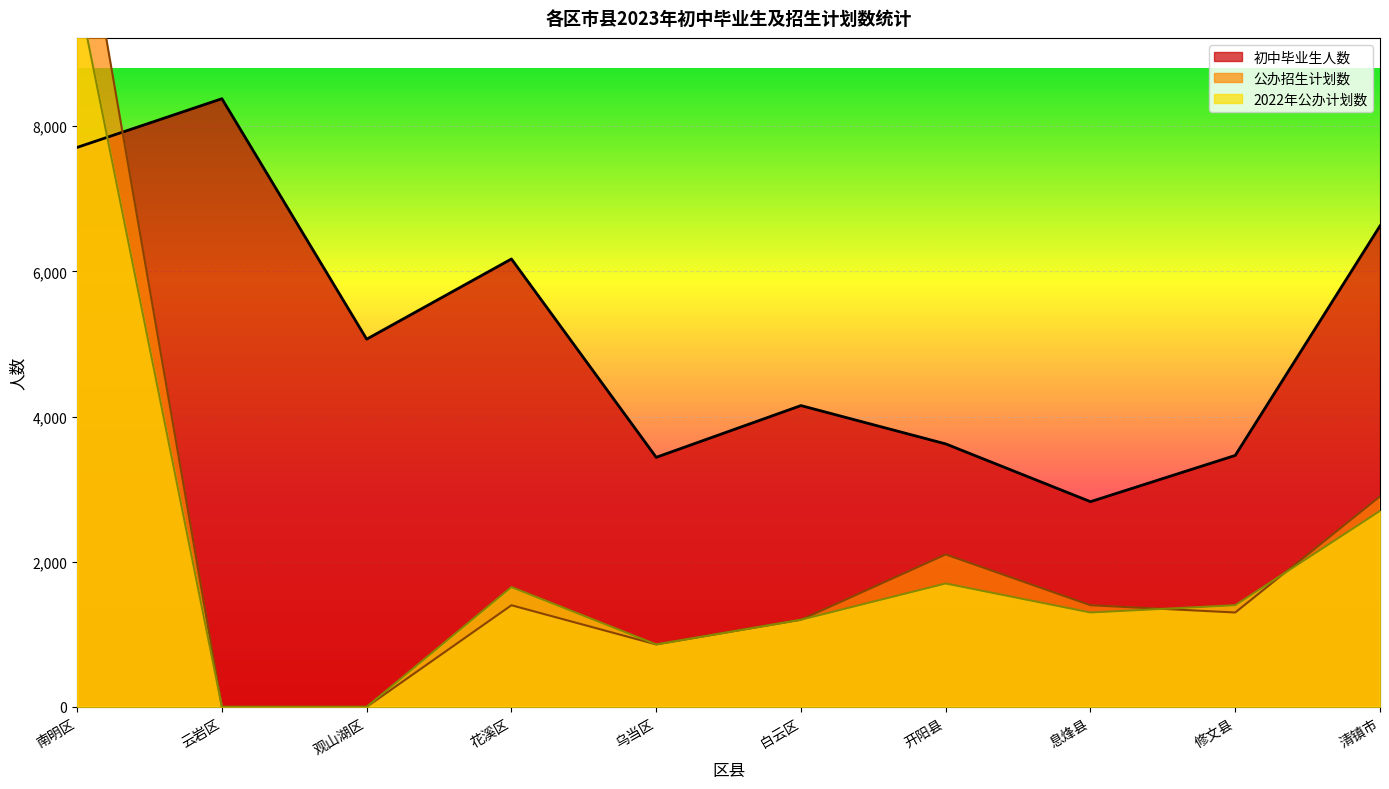

Reading left to right, transcribe all the data shown in this chart.

初中毕业生人数: 7708	8379	5066	6171	3438	4151	3623	2827	3464	6626
公办招生计划数: 11530	0	0	1400	860	1200	2100	1400	1300	2900
2022年公办计划数: 9910	0	0	1650	860	1200	1700	1300	1400	2700